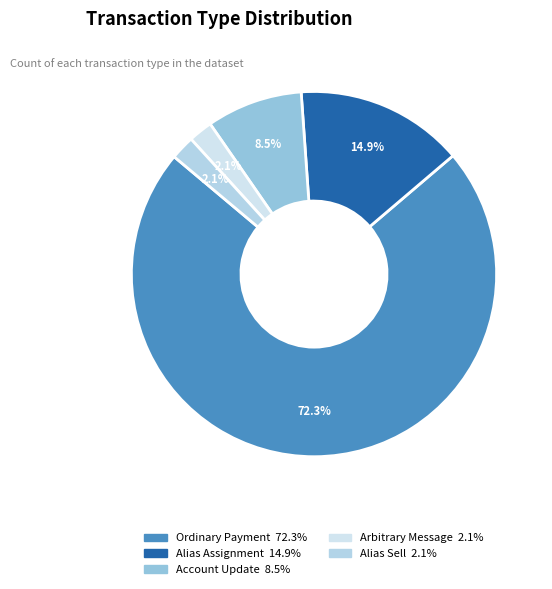

Which slice is the largest?

Ordinary Payment